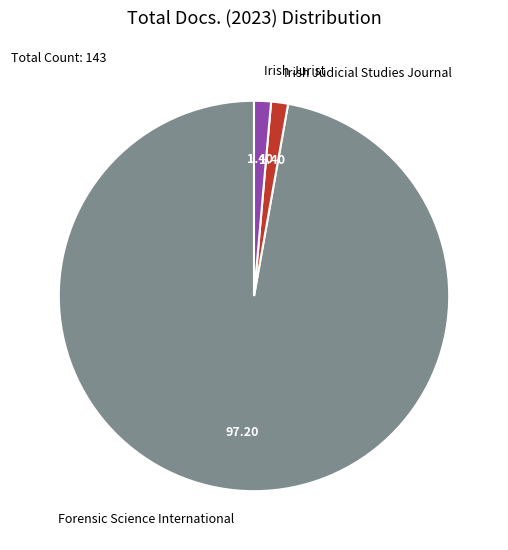

What is the ratio of the value at Forensic Science International to the value at Irish Judicial Studies Journal?

69.5